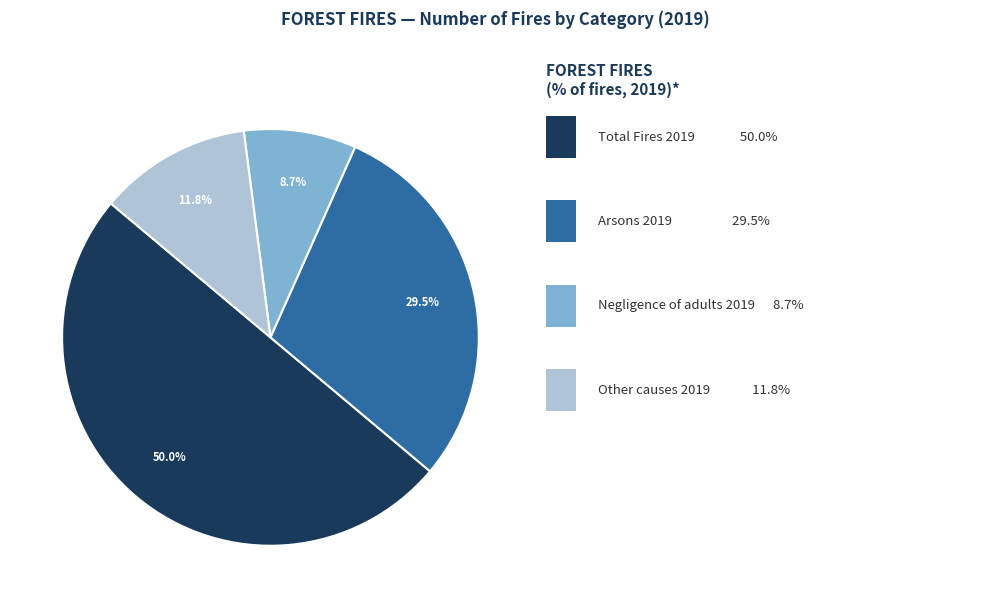

How many slices are in this pie chart?

4